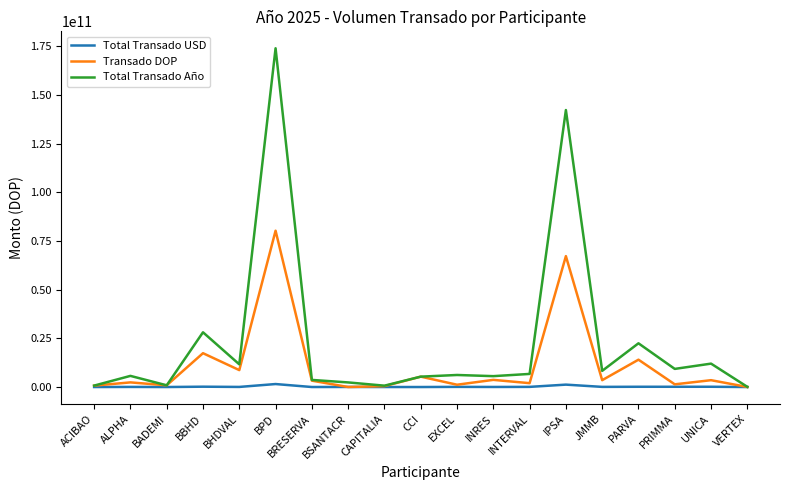

Rank the series by their maximum value, from lowest to highest.

Total Transado USD, Transado DOP, Total Transado Año